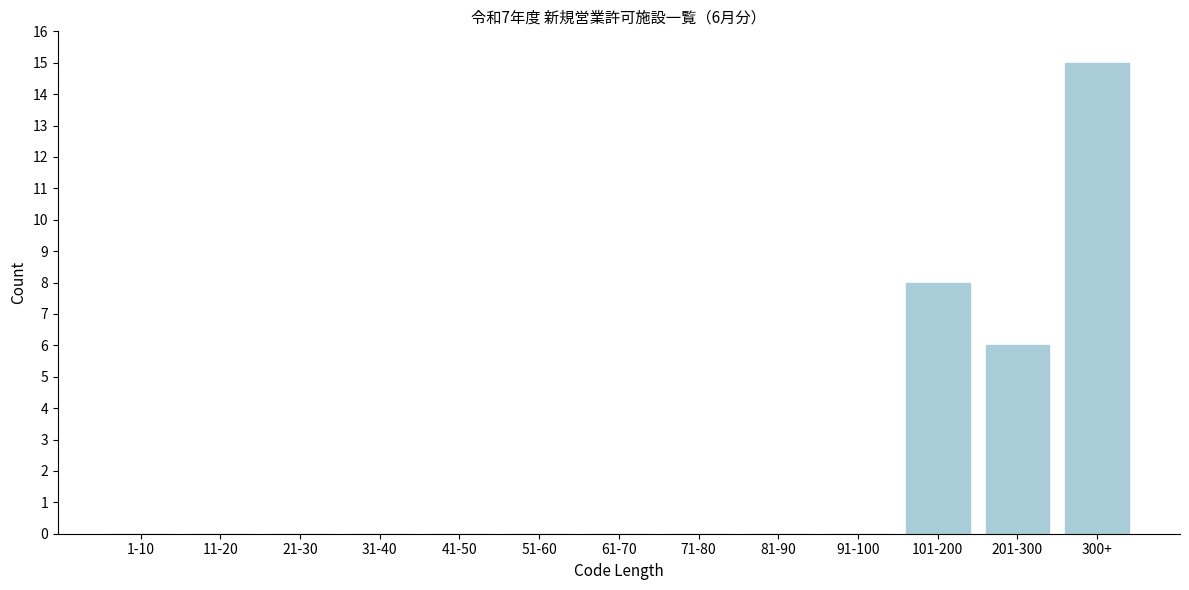

Reading right to left, transcribe all the data shown in this chart.

300+=15	201-300=6	101-200=8	91-100=0	81-90=0	71-80=0	61-70=0	51-60=0	41-50=0	31-40=0	21-30=0	11-20=0	1-10=0